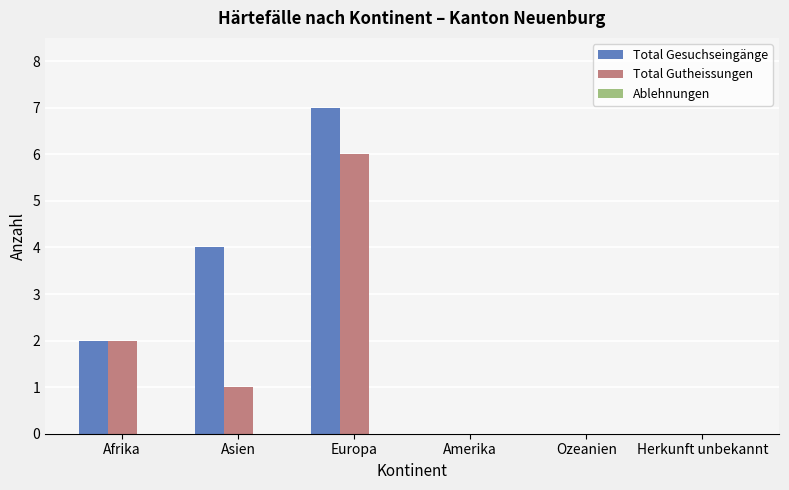

Which series changed the most between Asien and Ozeanien?

Total Gesuchseingänge